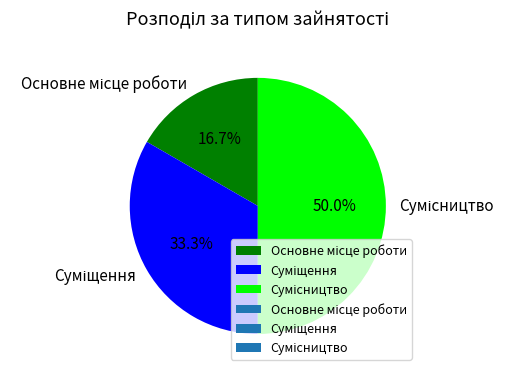

Which has a higher value, Сумісництво or Основне місце роботи?

Сумісництво